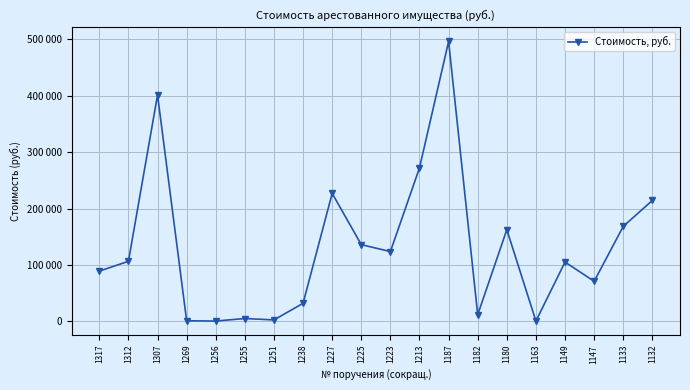

What is the value of the 3rd point from the left?

401500